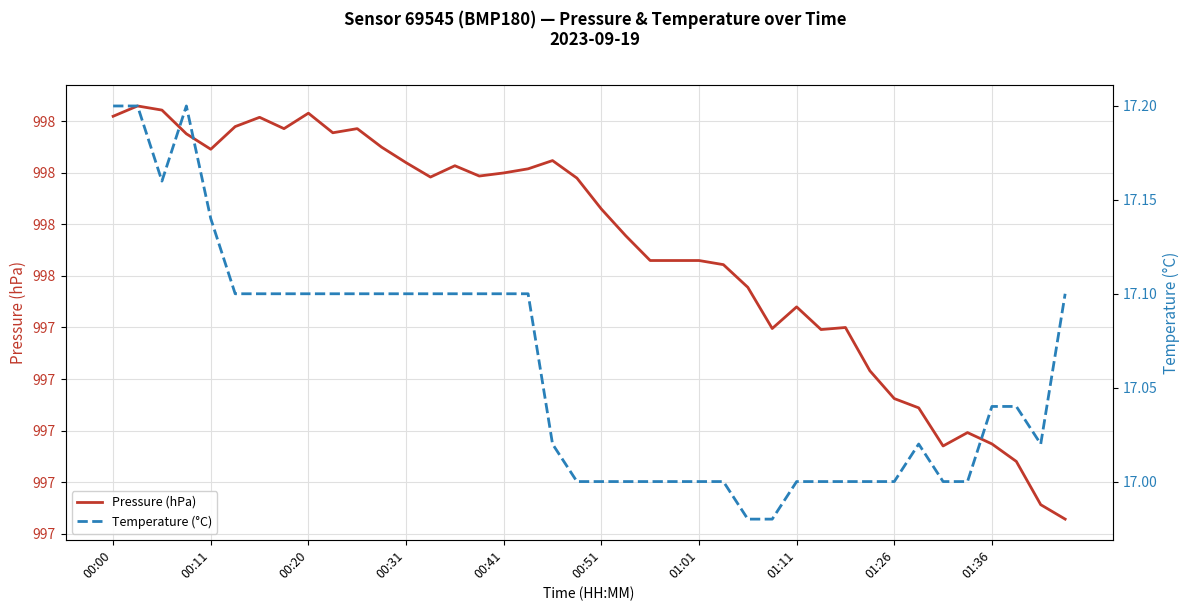

At which label does Temperature (°C) first exceed 17?

00:00